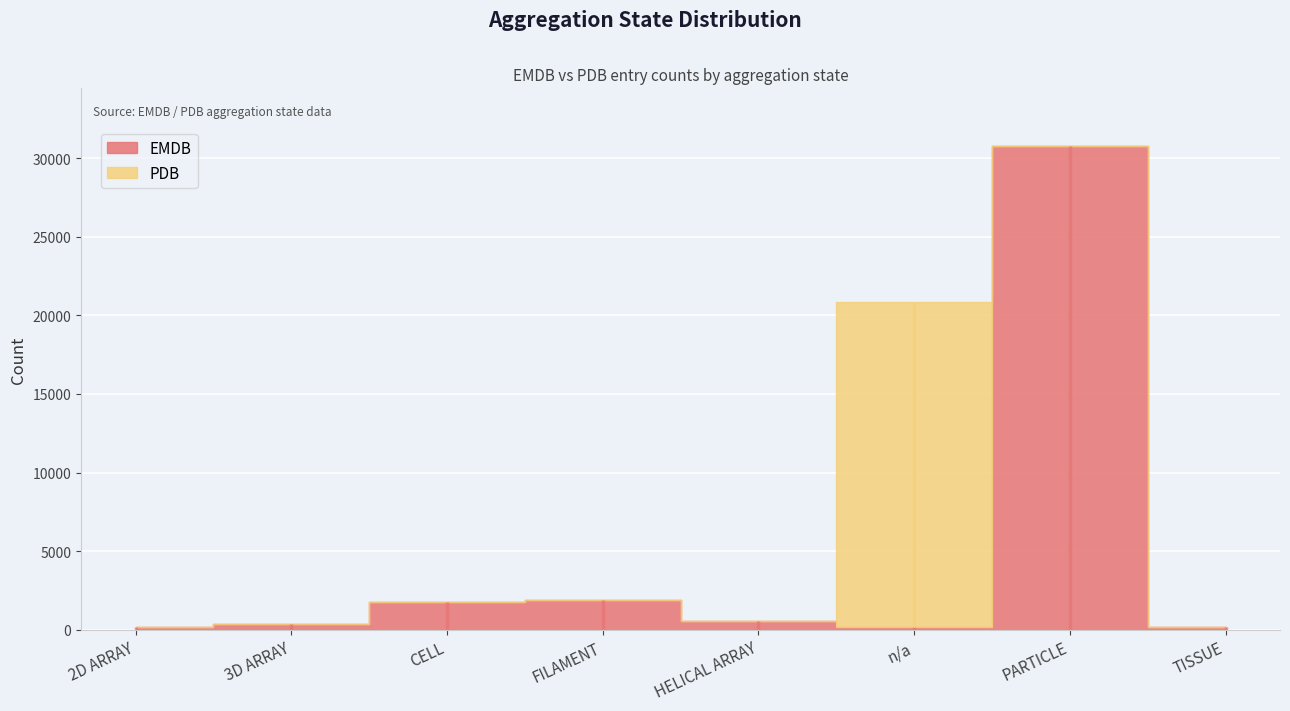

What is the difference between the maximum and minimum values in the EMDB series?

30595